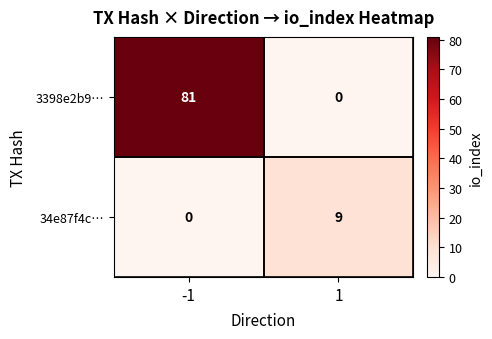

The value of 34e87f4c… at 1 is 4. True or false?

False